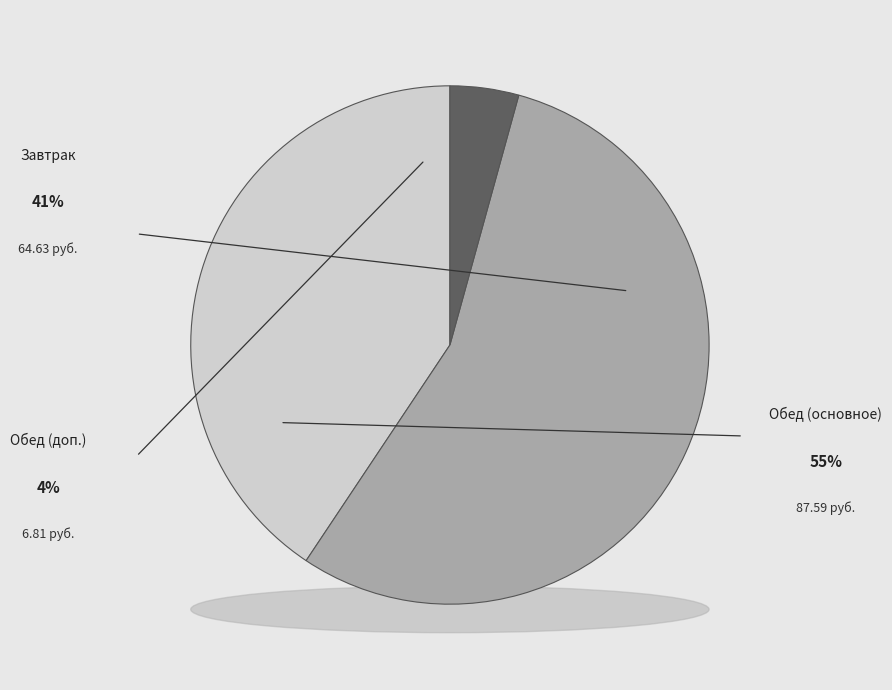

The сладкое slice represents 13% of the pie. True or false?

False